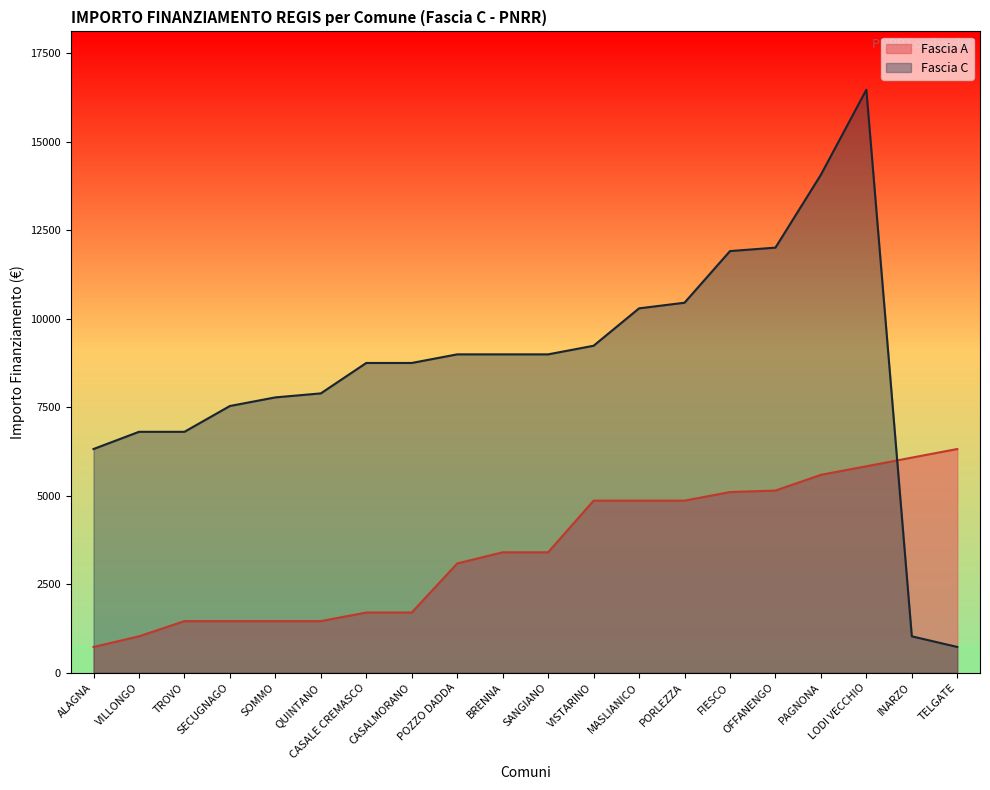

Where is Fascia C nearest to the value 8596?

CASALE CREMASCO